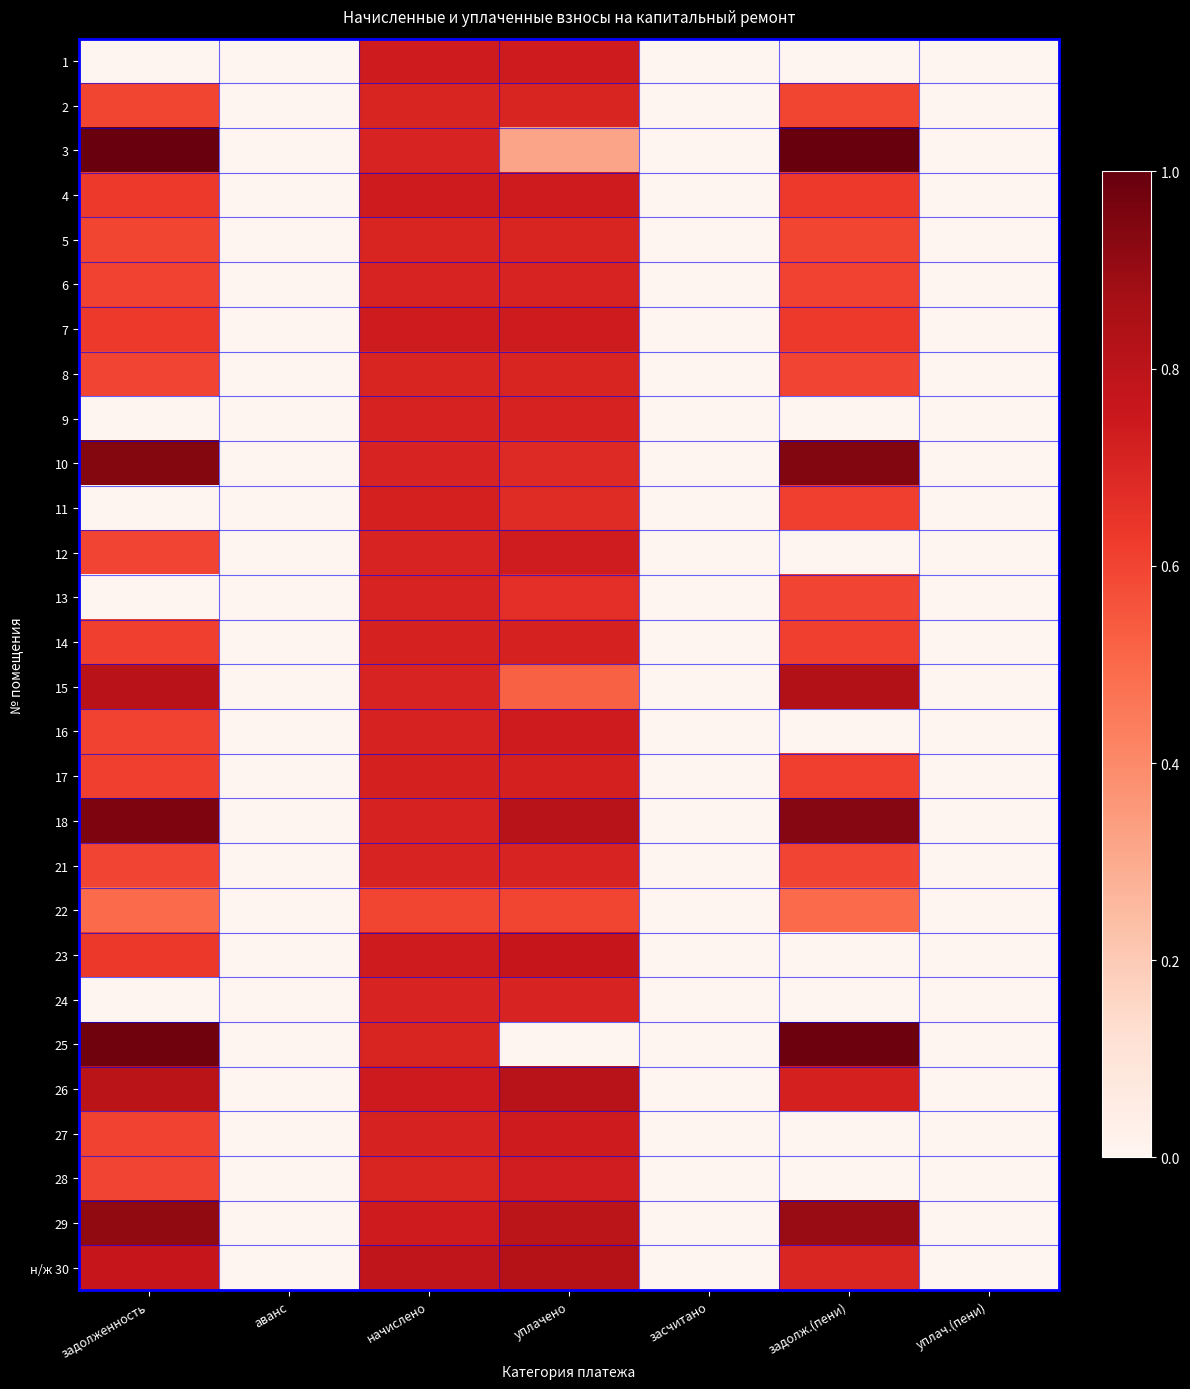

Between засчитано and начислено, which is larger?

начислено